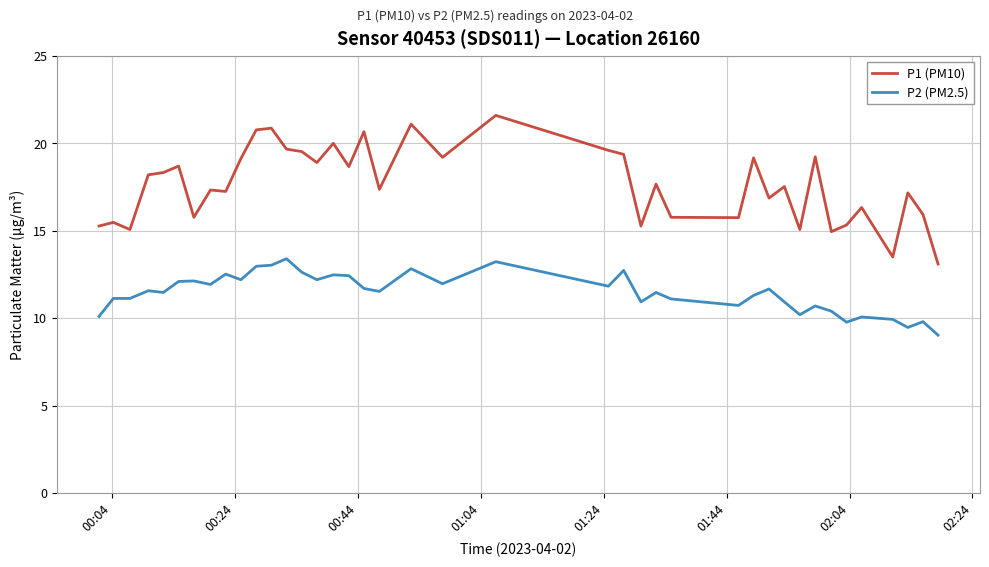

Which series has the widest spread of values?

P1 (PM10)